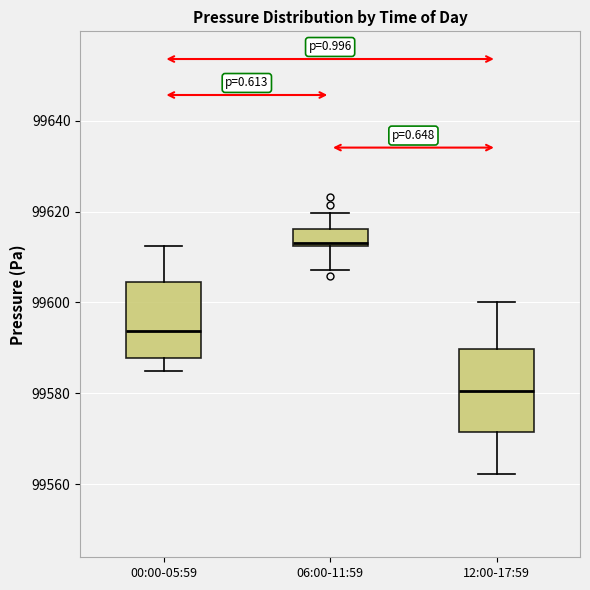

Which box has the lowest median line?

12:00-17:59